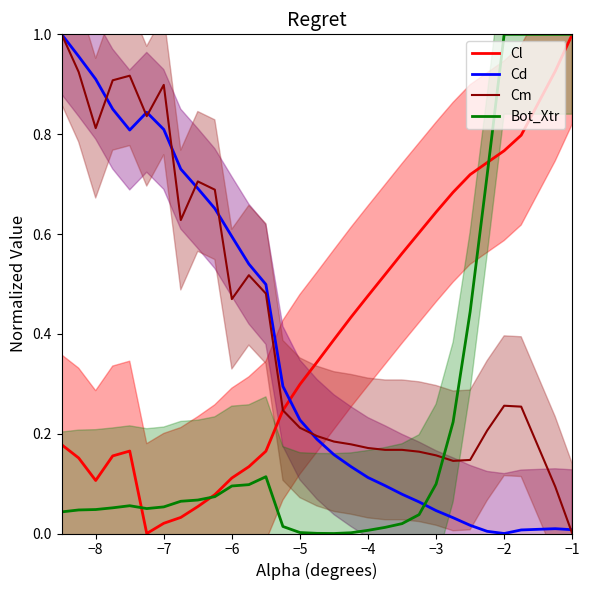

The Cm series shows 1.3 at −7. True or false?

False